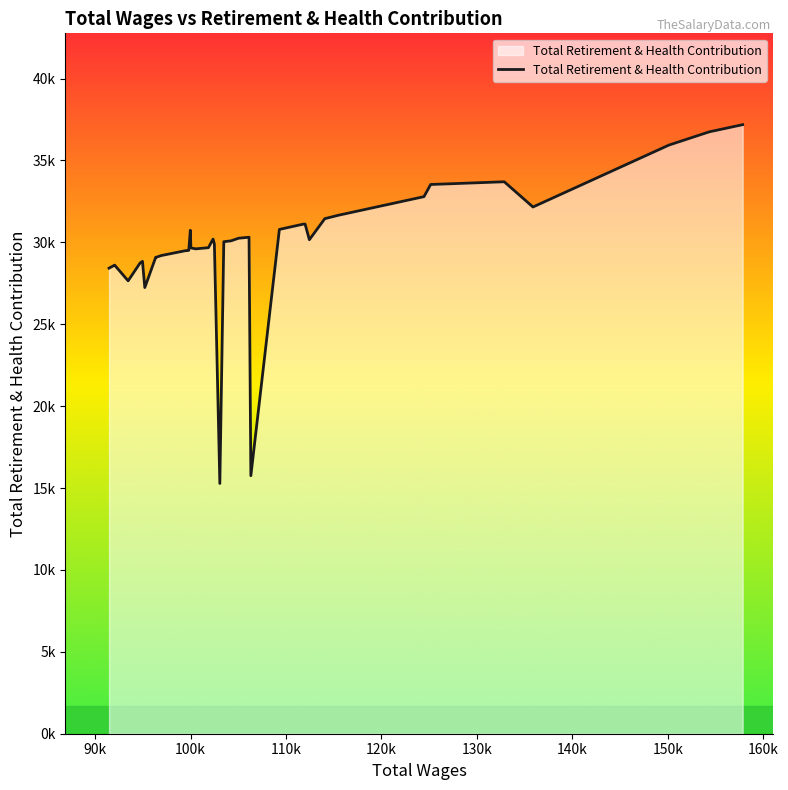

What is the difference between the second highest and minimum values?

21468